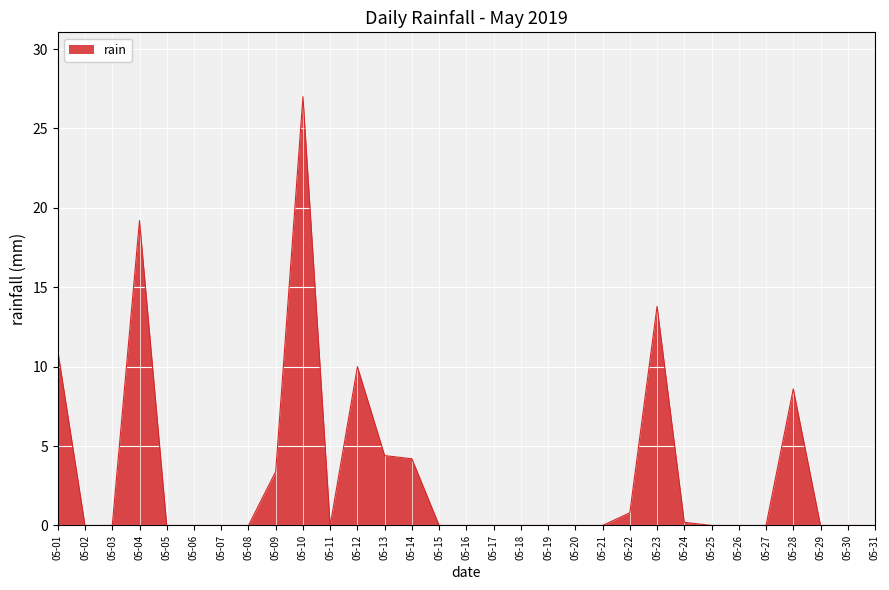

True or false: the data shows -11.2 at 05-21.

False